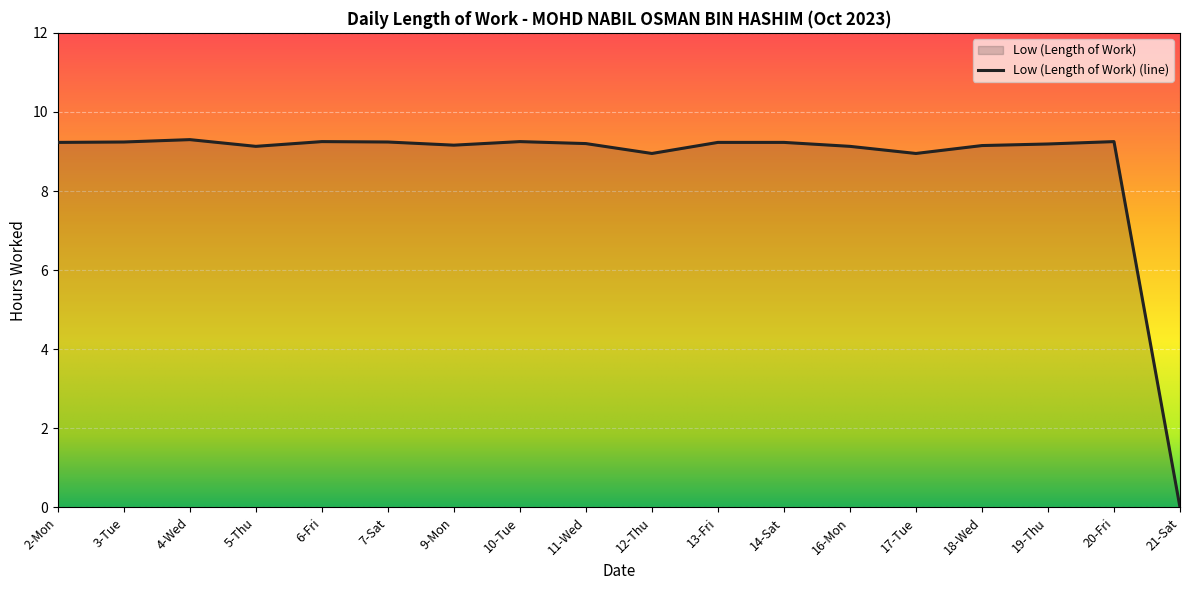

What is the difference between the maximum and second lowest values?

0.4